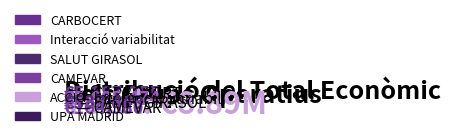

Rank the categories by value from lowest to highest.

NANOFERTILIZA, UPA MADRID, ACCIÓ, CAMEVAR, SALUT GIRASOL, Interacció variabilitat, CARBOCERT